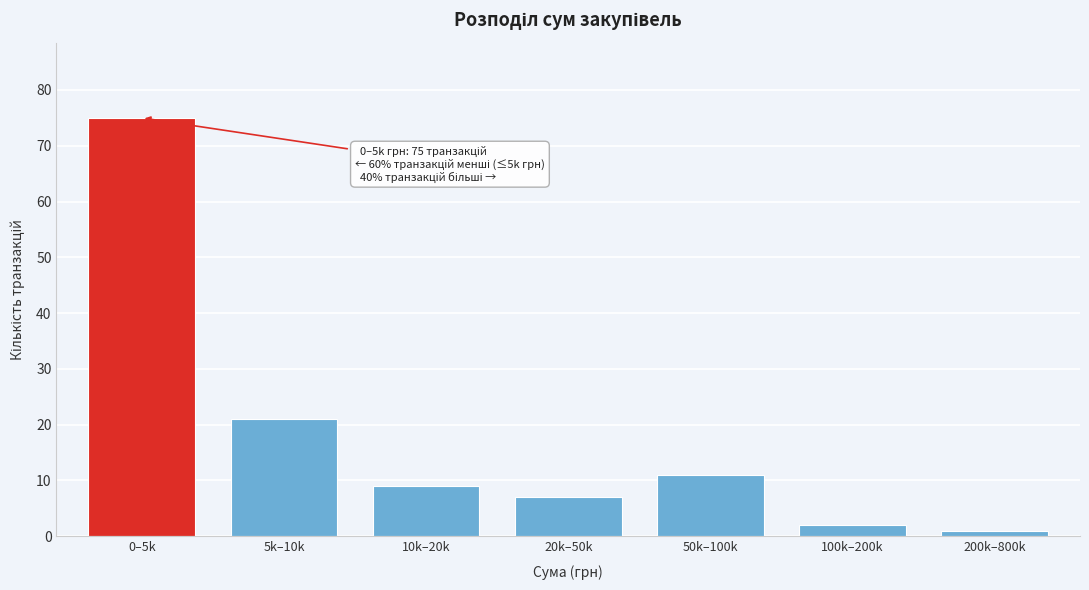

Reading left to right, what are all the values shown in this chart?

0–5k=75	5k–10k=21	10k–20k=9	20k–50k=7	50k–100k=11	100k–200k=2	200k–800k=1